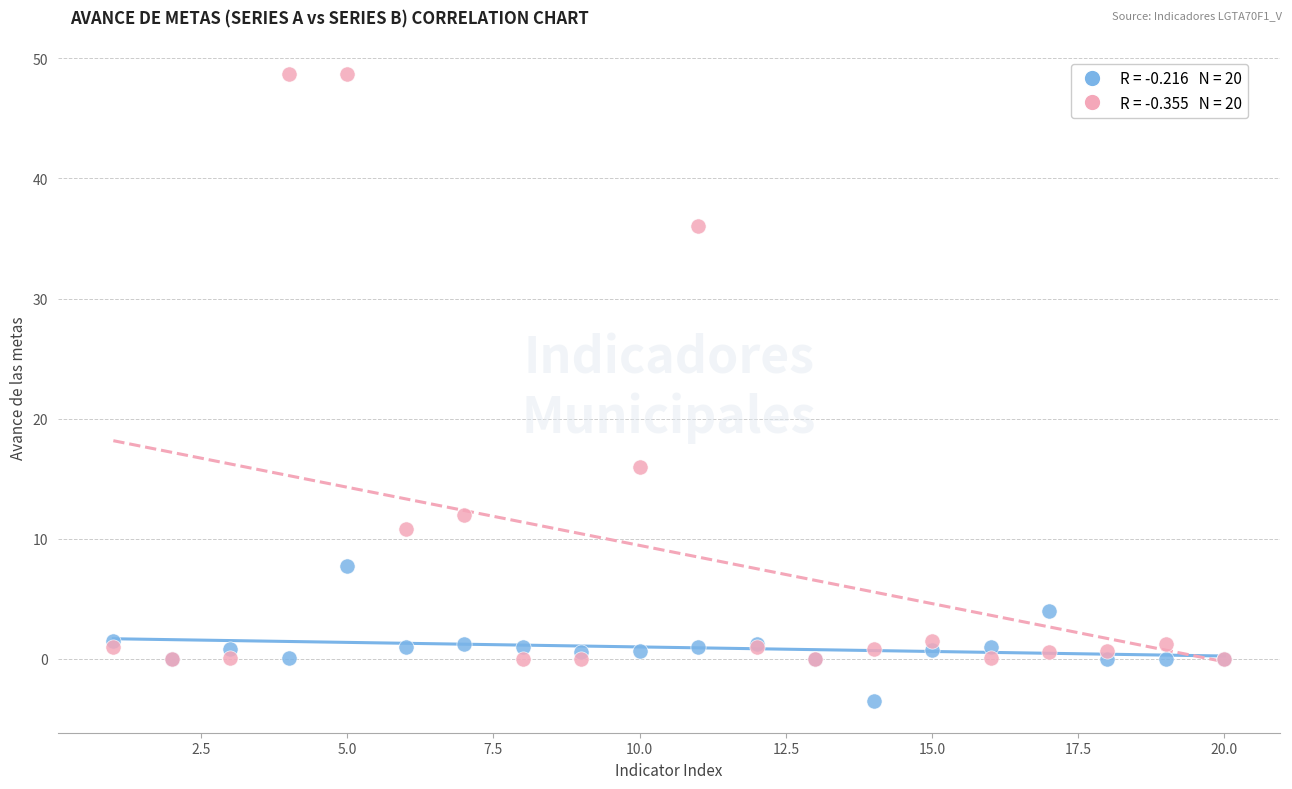

Across all series, what Y value is closest to 22?

16.0